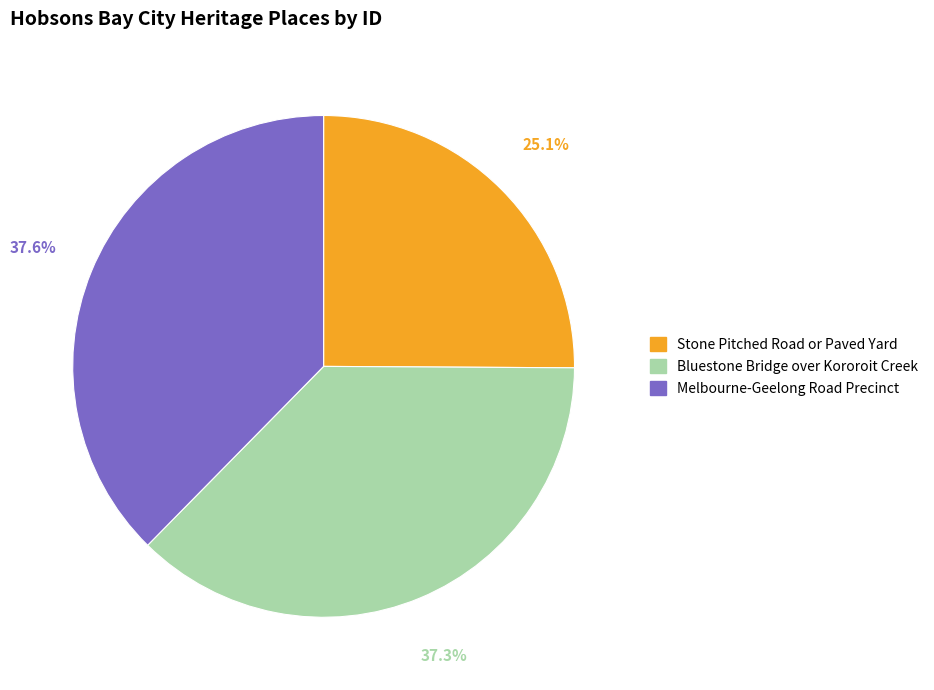

To the nearest percent, what percentage of the pie is Melbourne-Geelong Road Precinct?

38%